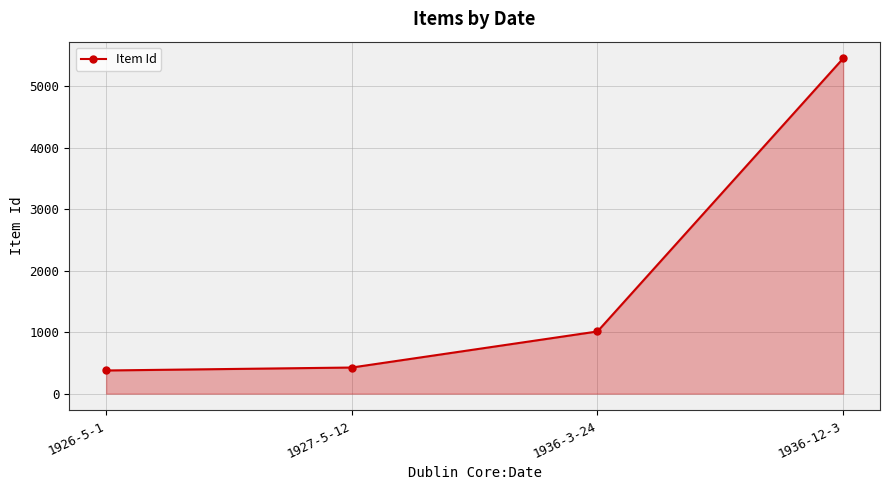

What is the ratio of the value at 1926-5-1 to the value at 1936-12-3?

0.1